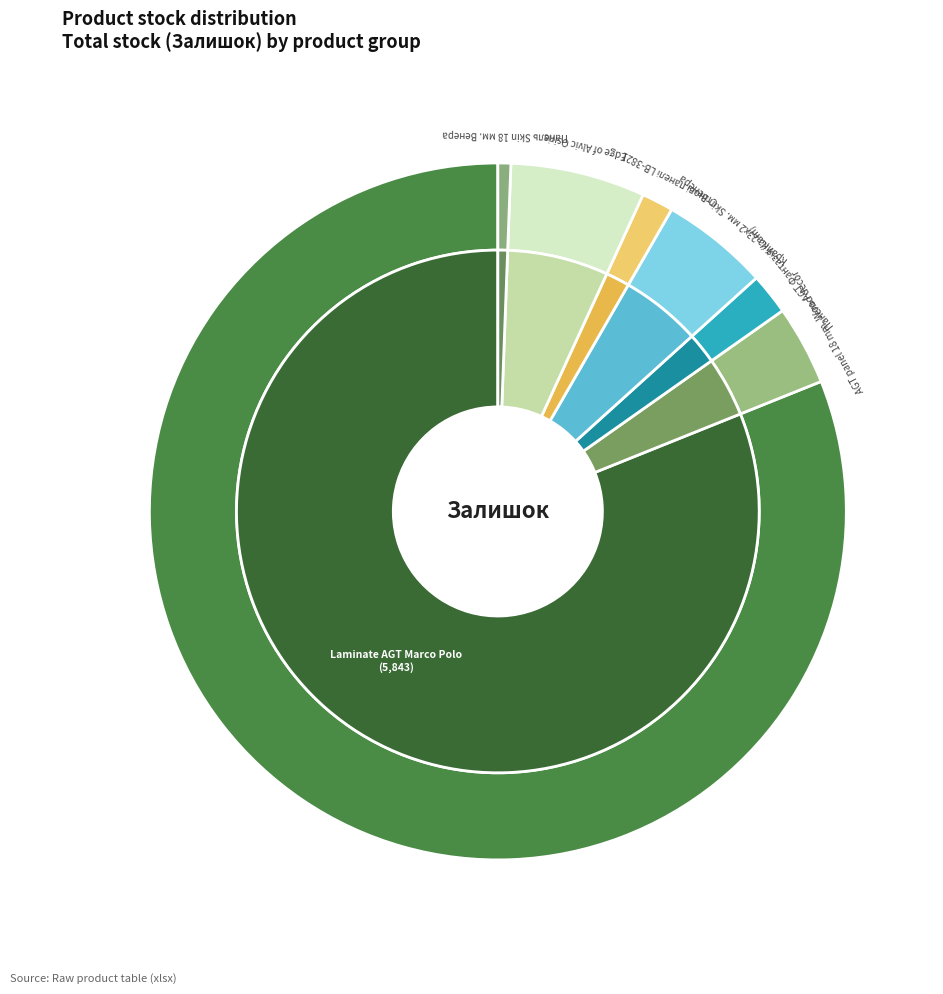

The Панель Skin 18 мм. Венера slice represents 0% of the pie. True or false?

True